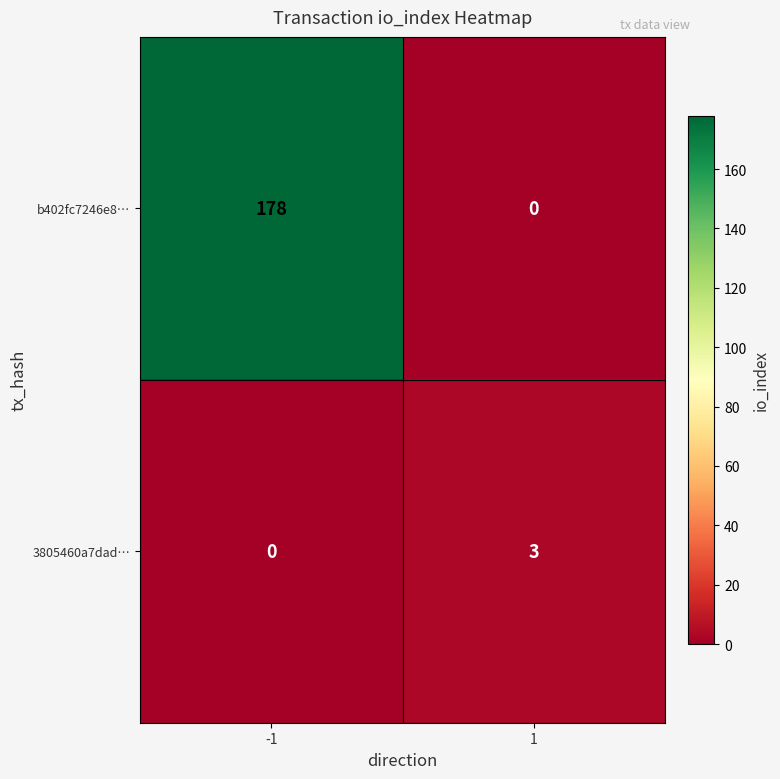

Which series has the widest spread of values?

b402fc7246e8…